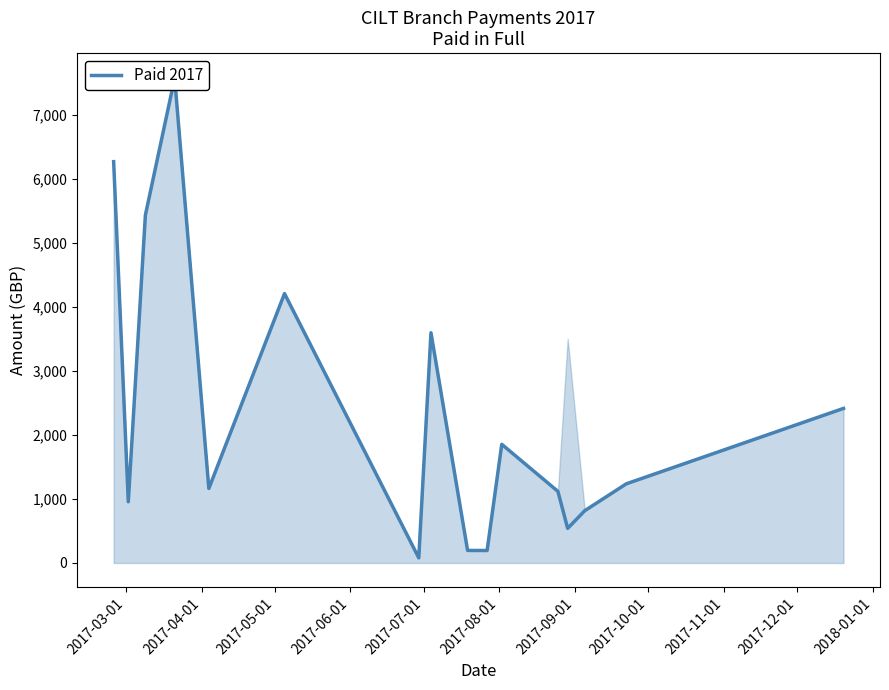

What is the minimum value shown in the chart?

79.5